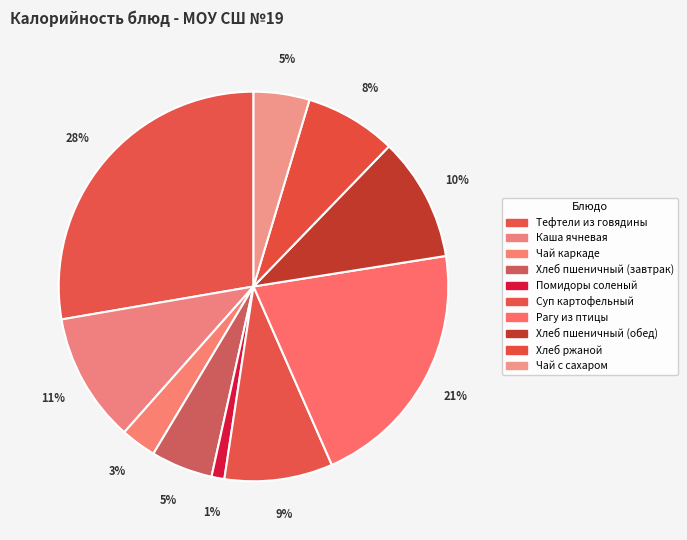

To the nearest percent, what percentage of the pie is Суп картофельный?

9%